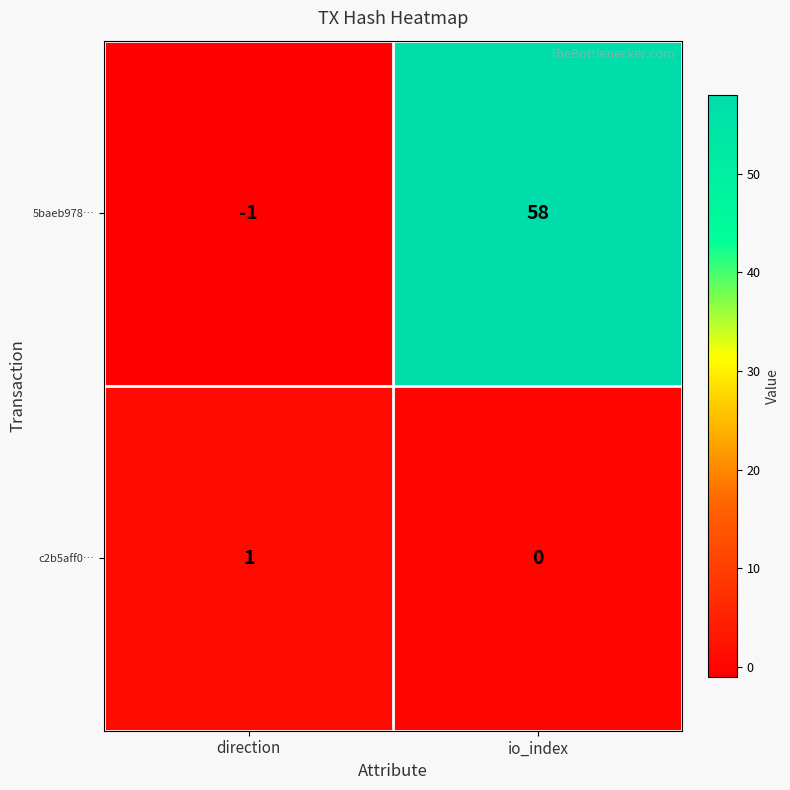

At which category is the sum across all series the highest?

io_index